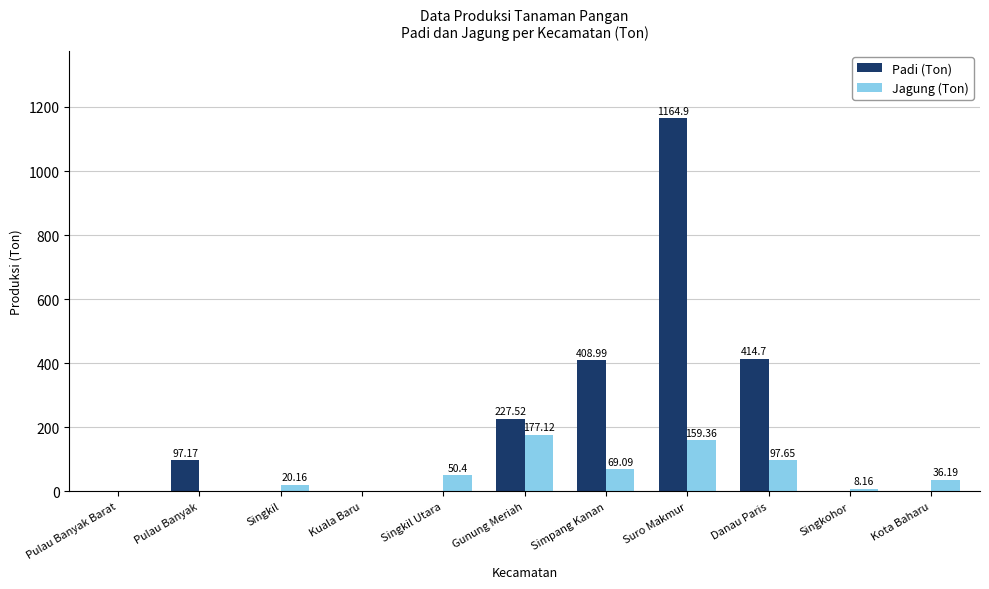

Which series changed the most between Singkil and Danau Paris?

Padi (Ton)